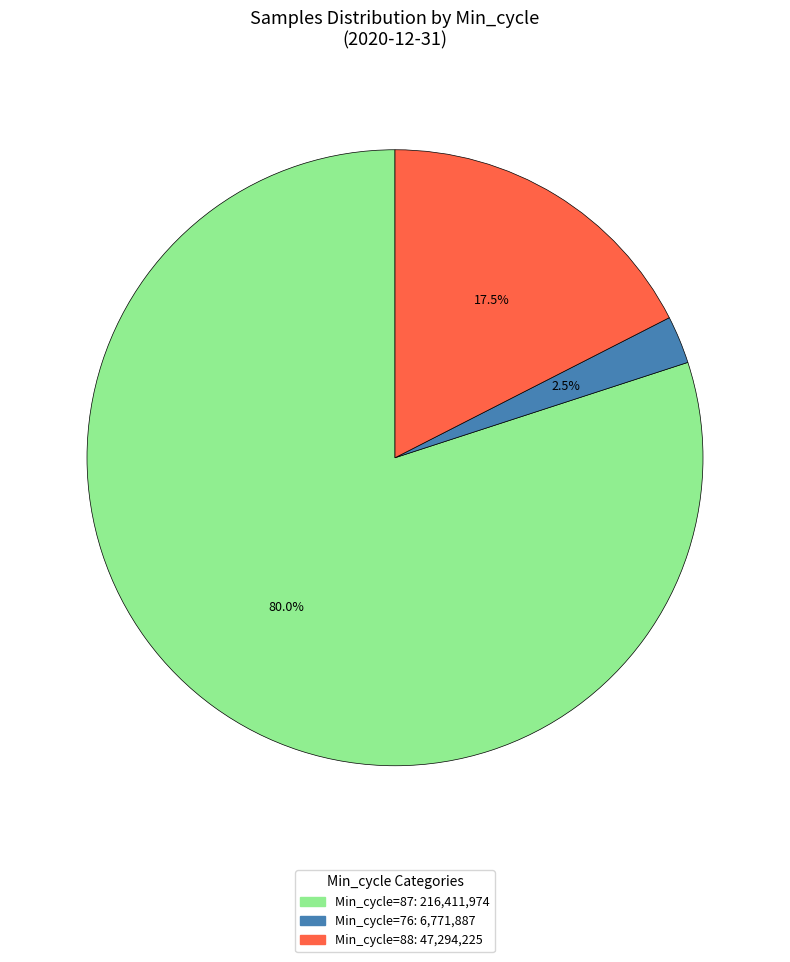

Is there any slice that represents more than half of the pie?

Yes